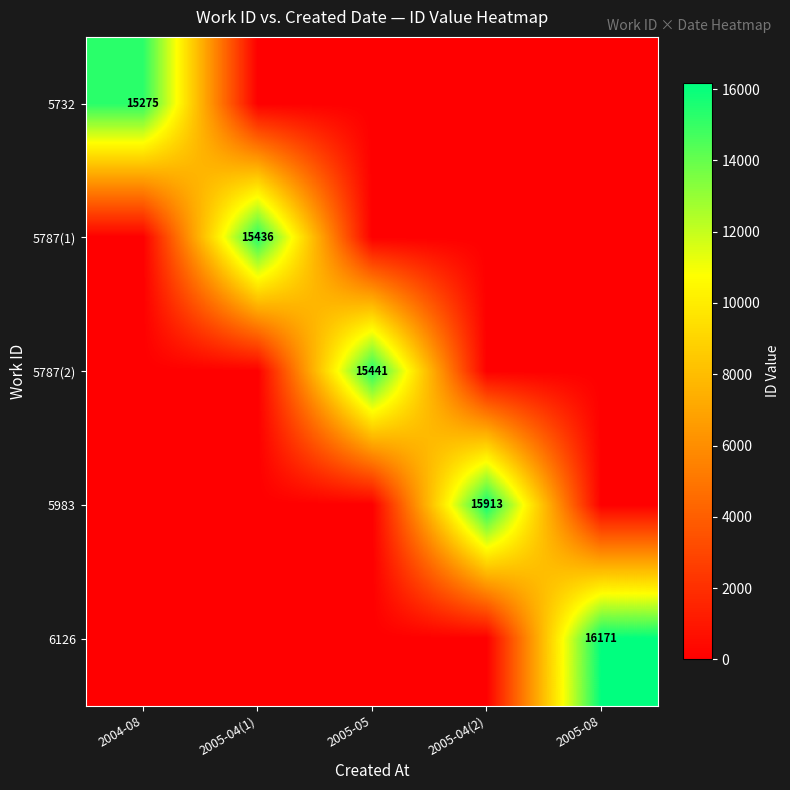

Which label corresponds to the smallest value in the chart?

2005-04(1)